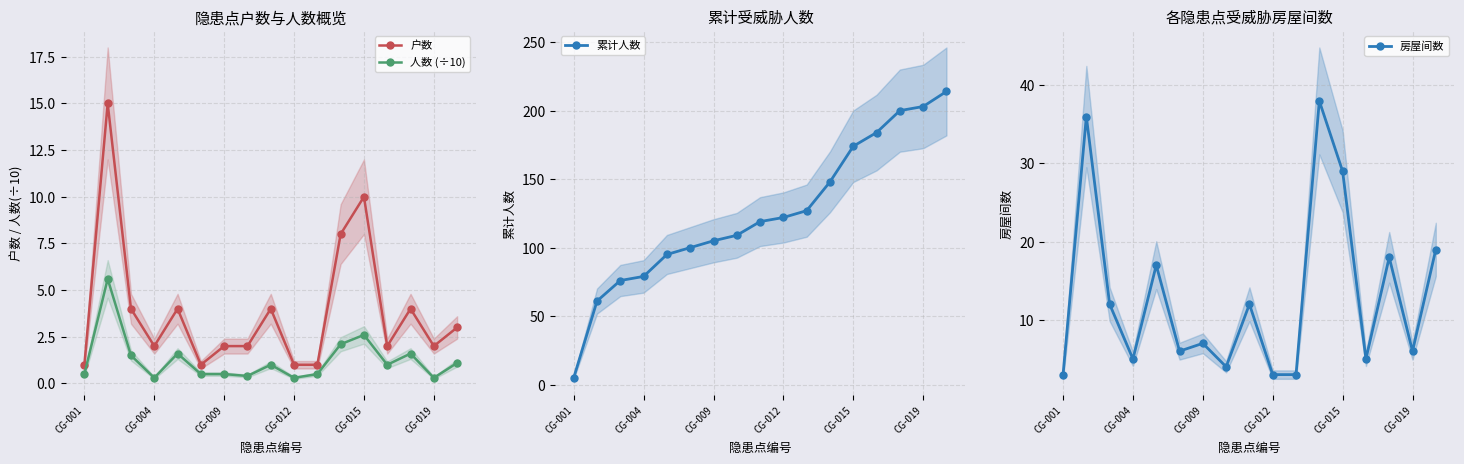

True or false: 累计人数 and 房屋间数 cross at least once.

False